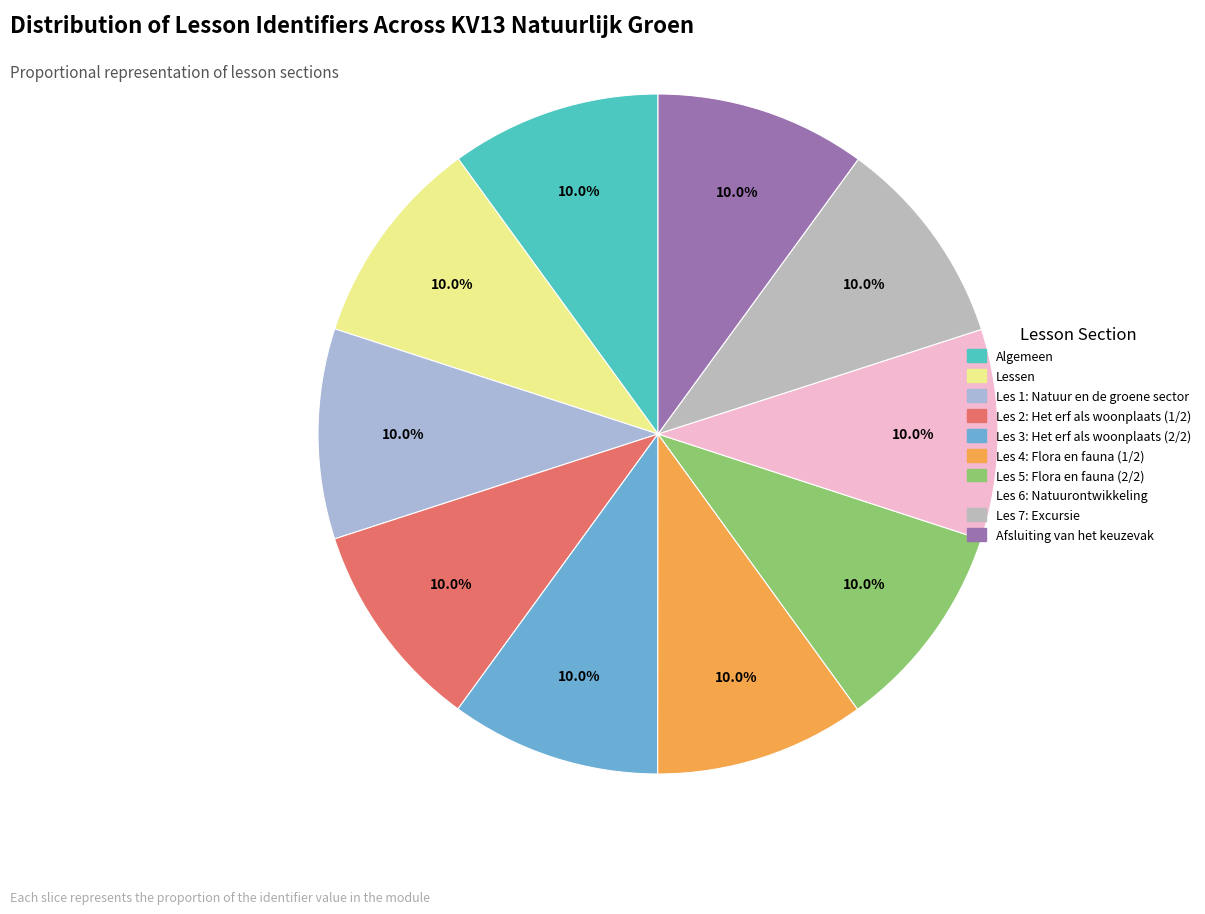

Is there a majority slice in this chart?

No